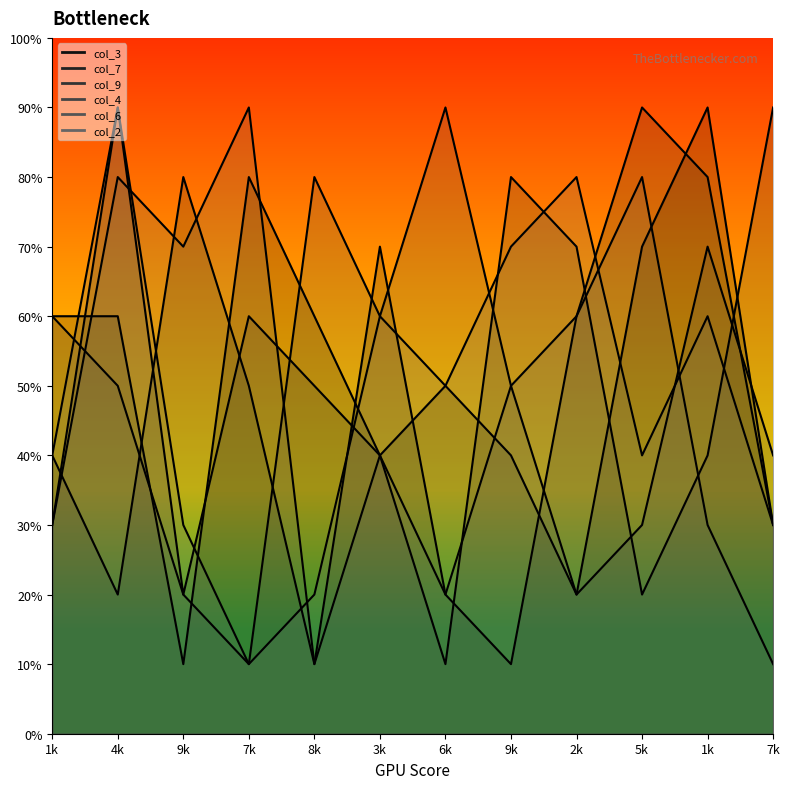

Which series has the largest range (max minus min)?

col_3_line